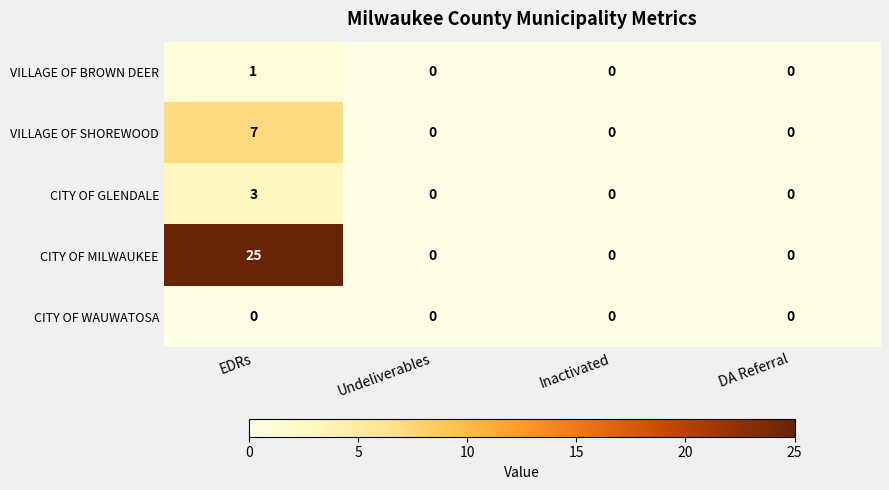

What is the sum of all CITY OF GLENDALE values?

3